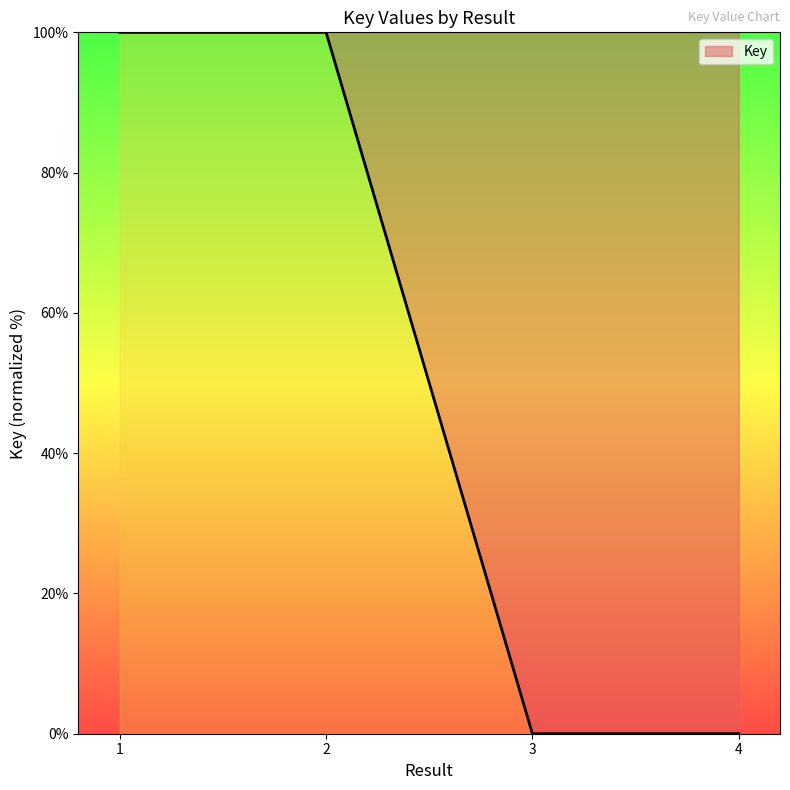

Does the chart display data point markers on the line(s)?

No